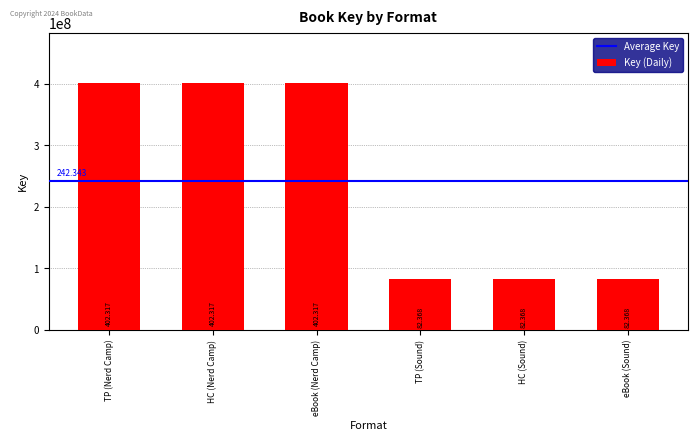

Does the chart contain any negative values?

No